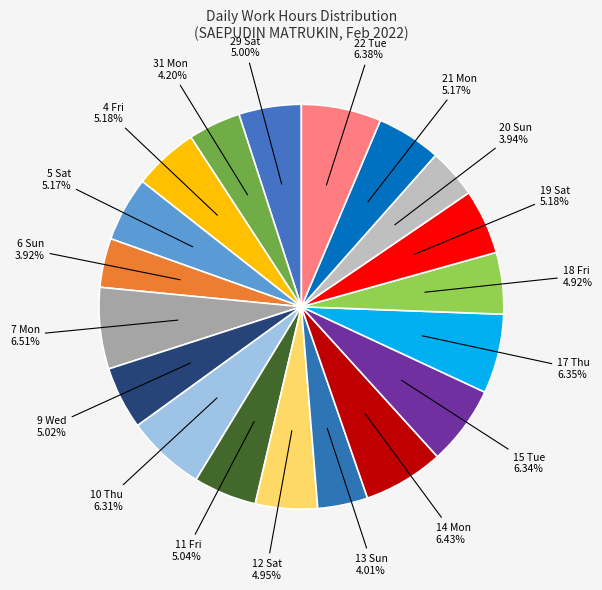

Count the number of slices in the pie.

19